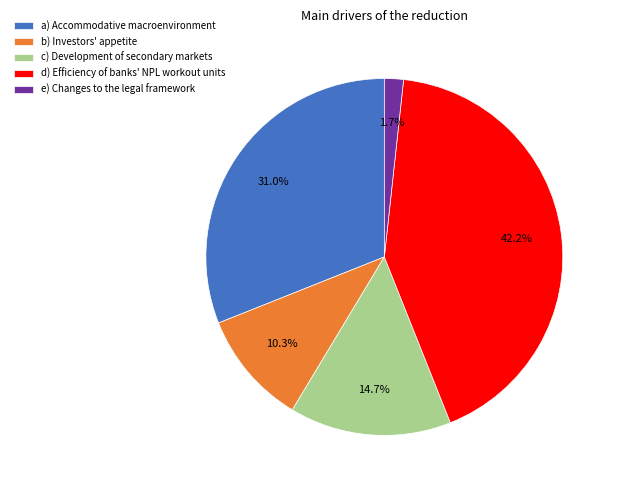

How many slices are in this pie chart?

5